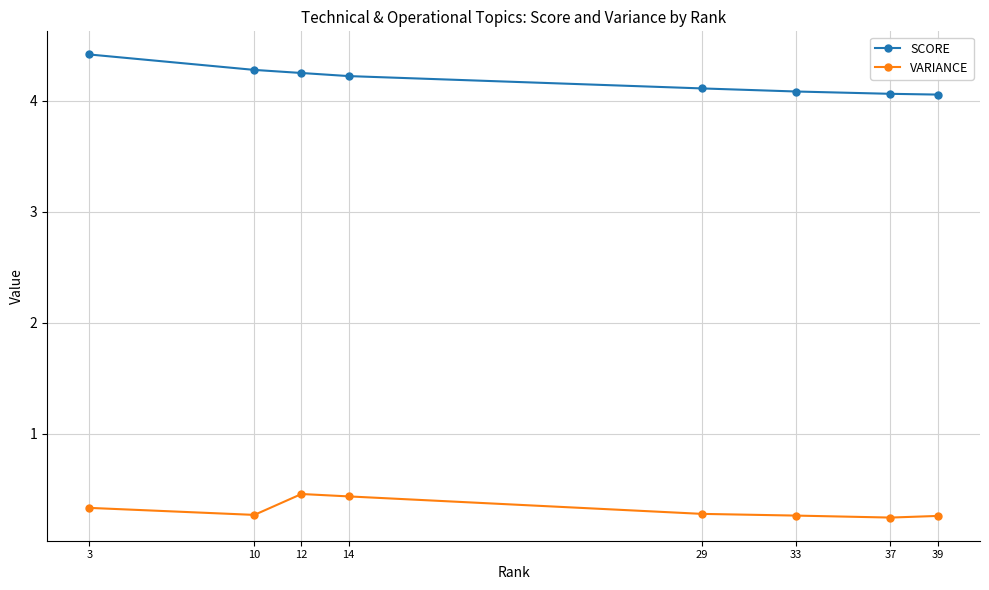

What is the total value across all series at 10?

4.5